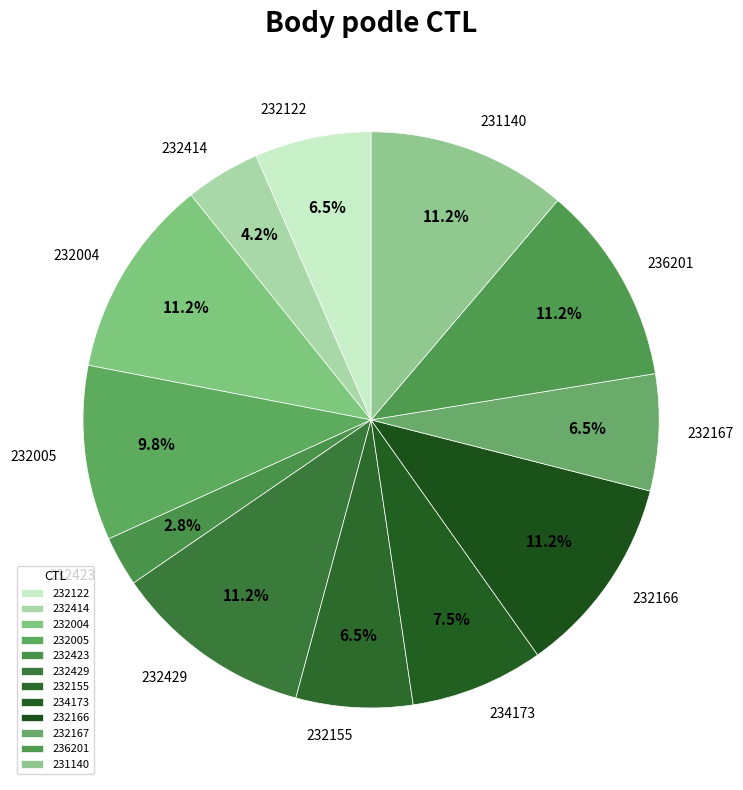

To the nearest percent, what is the difference between the 232414 and 232122 slice percentages?

2%